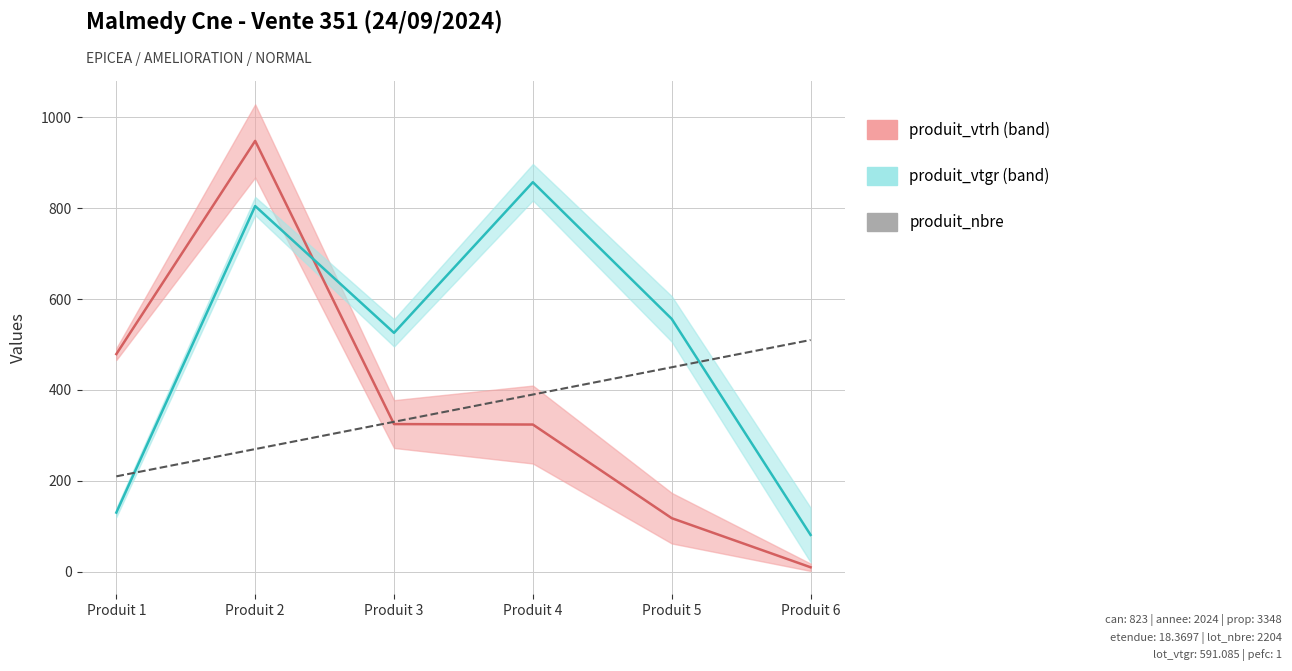

What is the value of the produit_vtgr point at the 5th from the left?

556.3